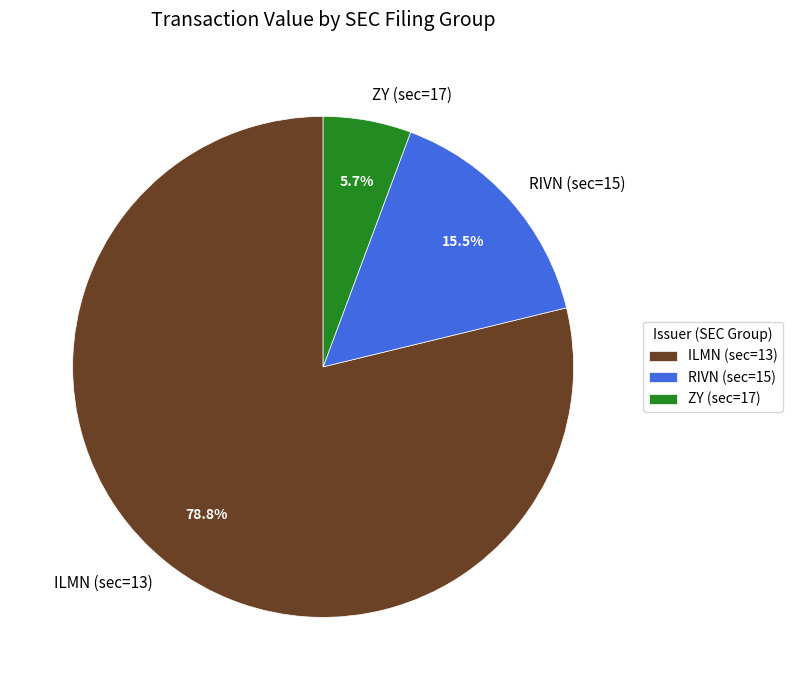

What is the total percentage of ILMN (sec=13) and RIVN (sec=15)?

94.3%